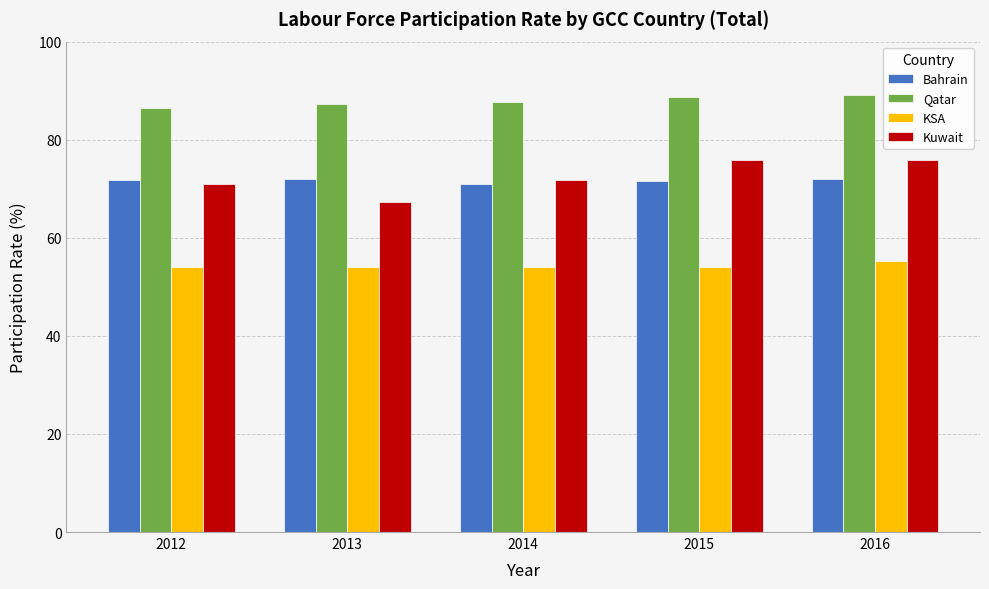

At how many categories does at least one series exceed 78?

5